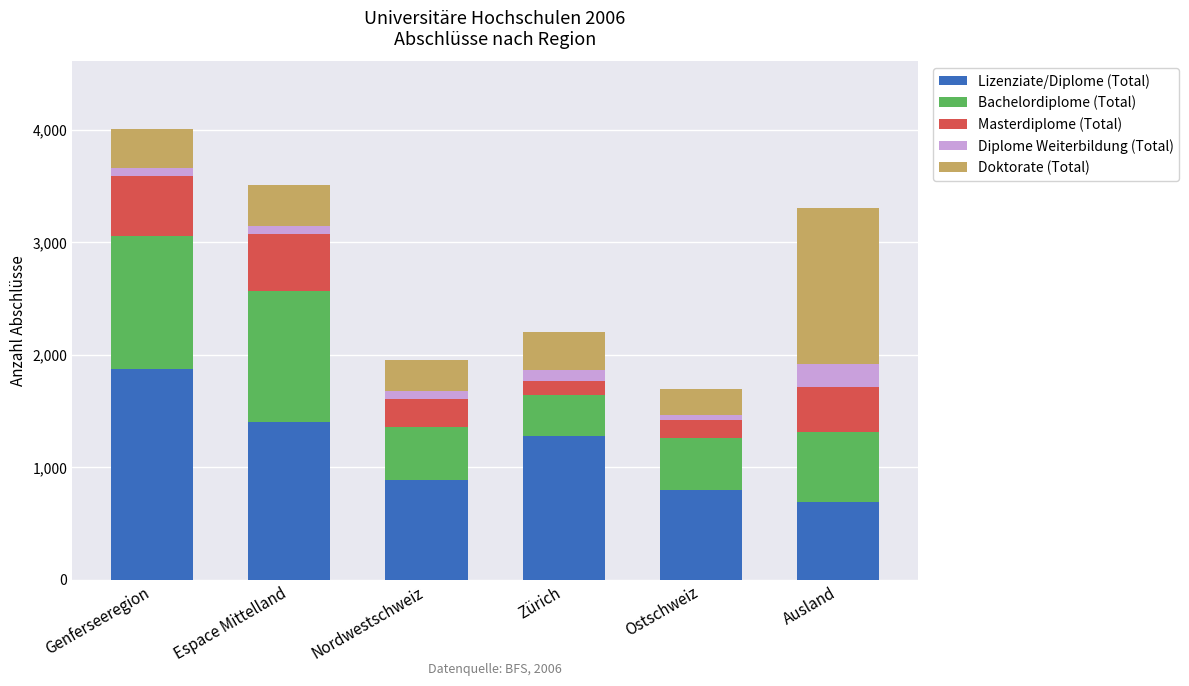

What is the total value across all series at Ausland?

3301